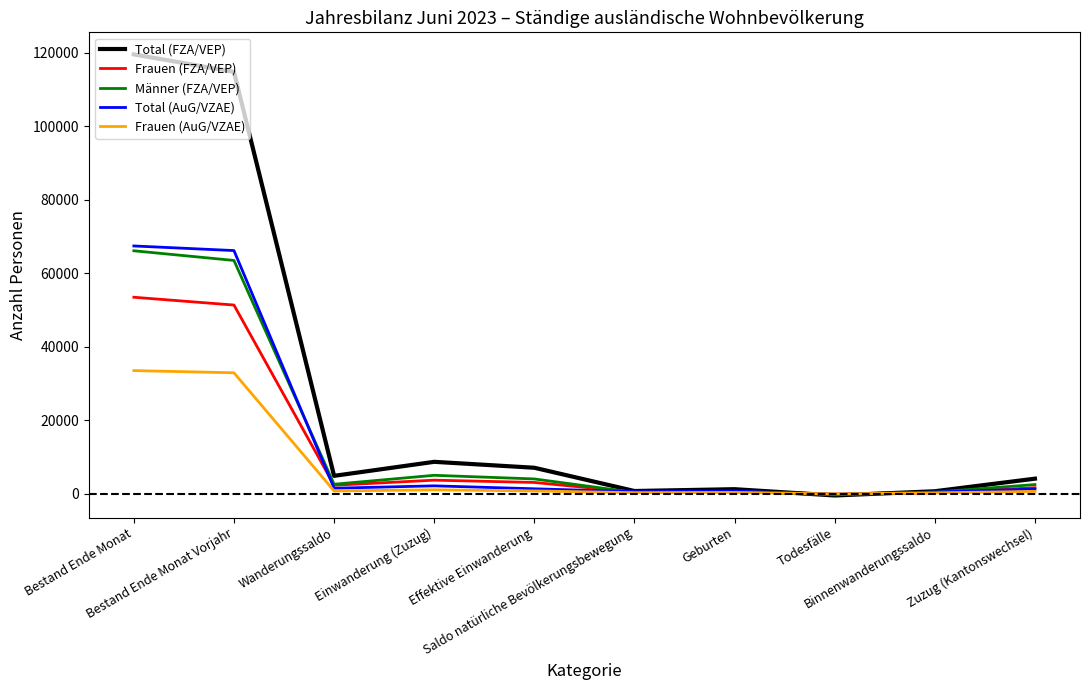

What position from the right is Zuzug (Kantonswechsel)?

1